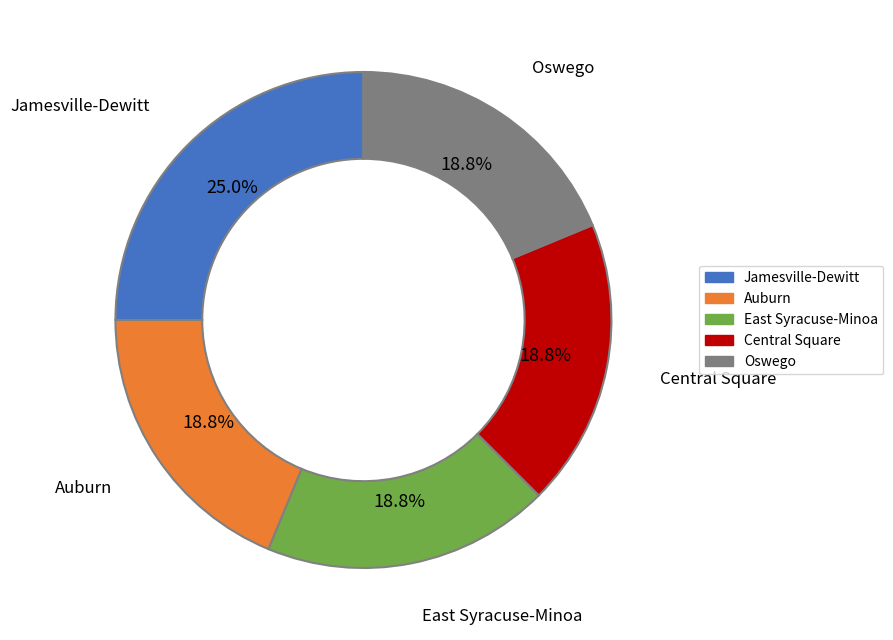

Approximately how many times larger is the value at Central Square compared to Auburn?

1.0